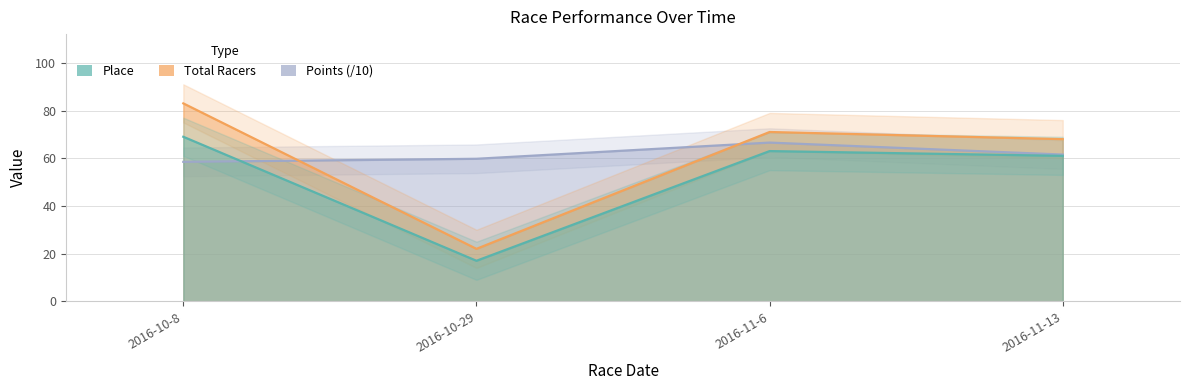

What is the total value across all series at 2016-10-29?

98.8